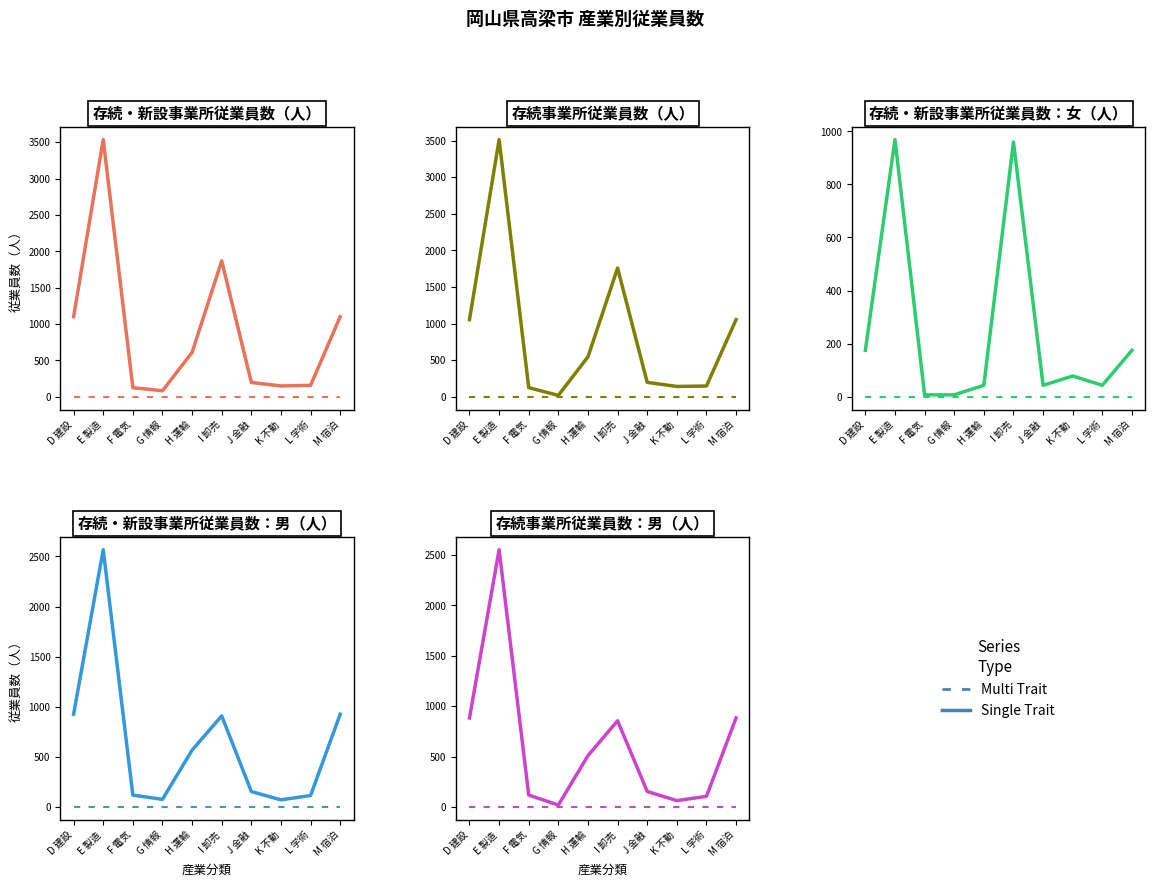

Which series changed the most between D 建設 and M 宿泊?

Single Trait